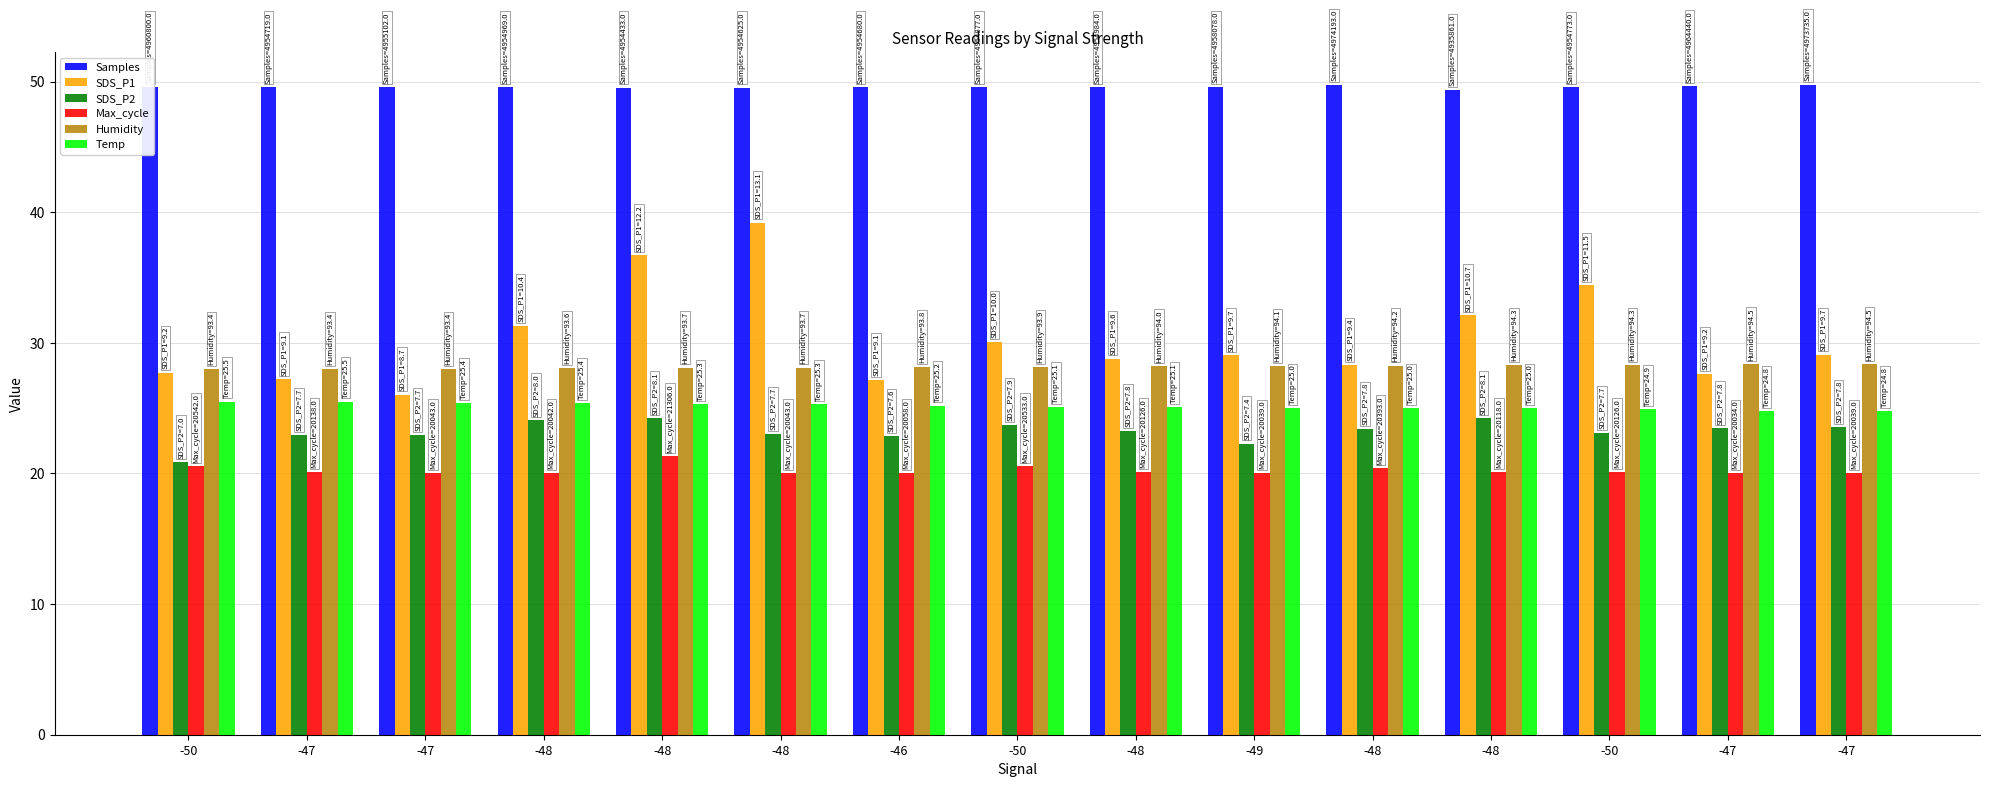

How many bars are there in each group?

6